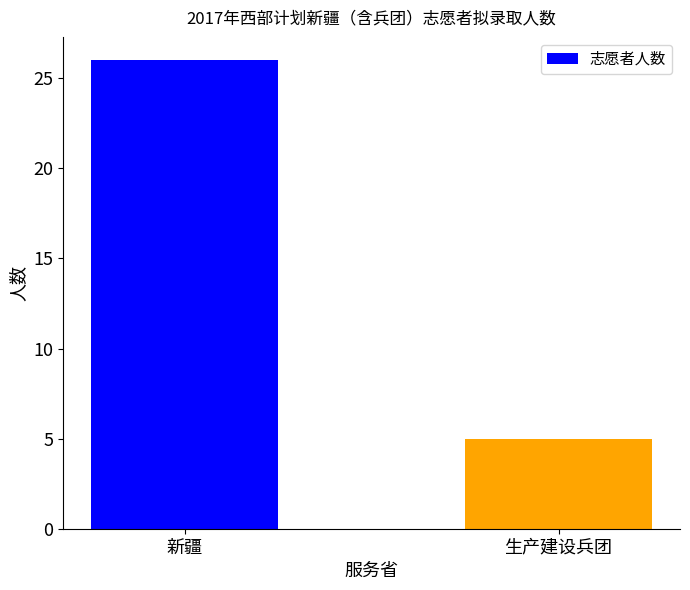

Are the bars horizontal?

No